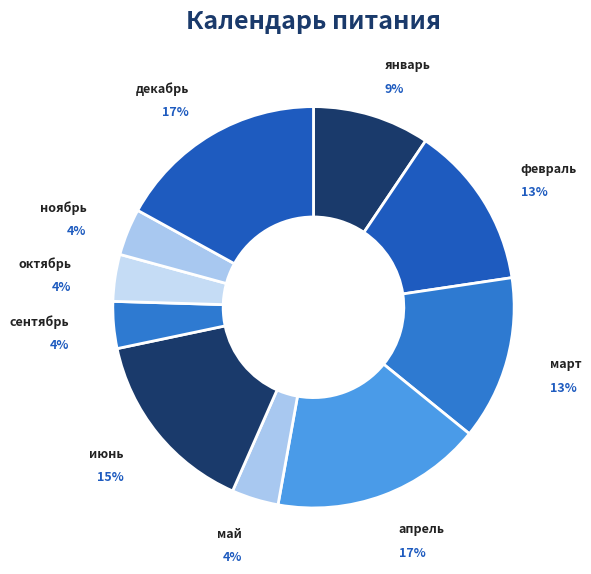

How many slices are in this pie chart?

10